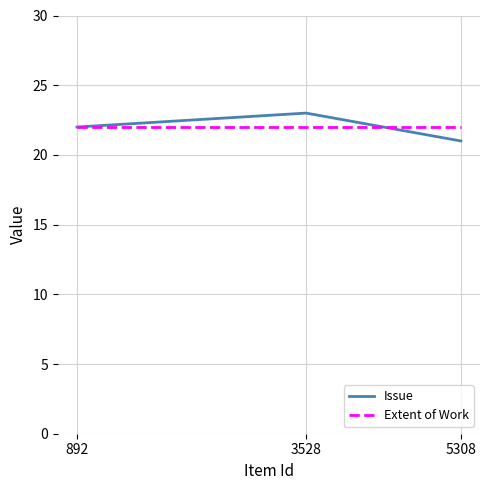

What is the spread (max minus min) of values at 3528?

1